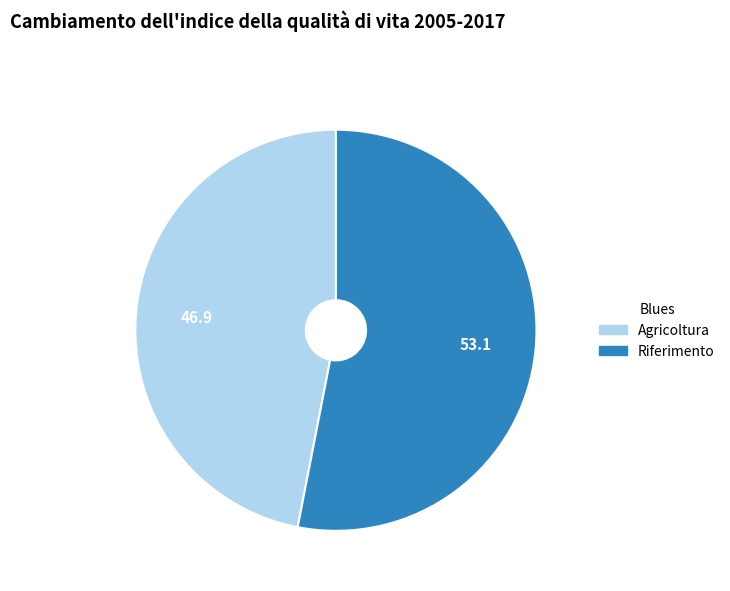

Which has a higher value, Agricoltura or Riferimento?

Riferimento